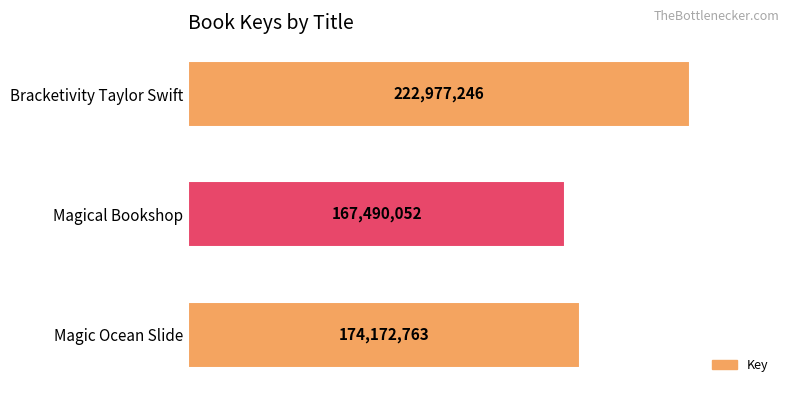

Are the bars grouped side by side (vs. stacked)?

No